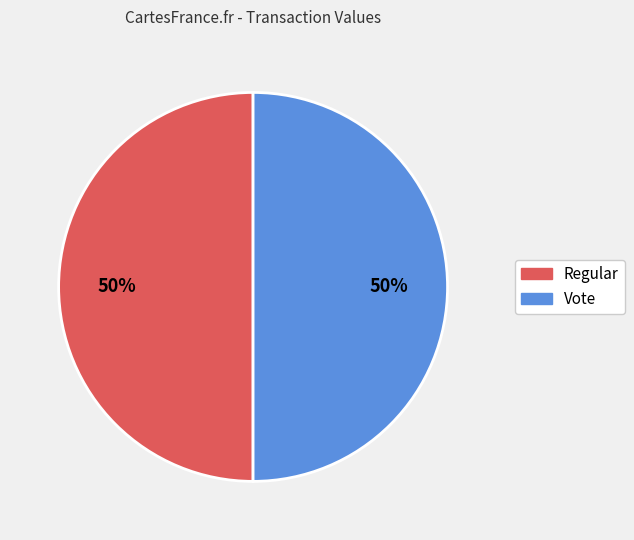

To the nearest percent, what percentage of the pie is Vote?

50%